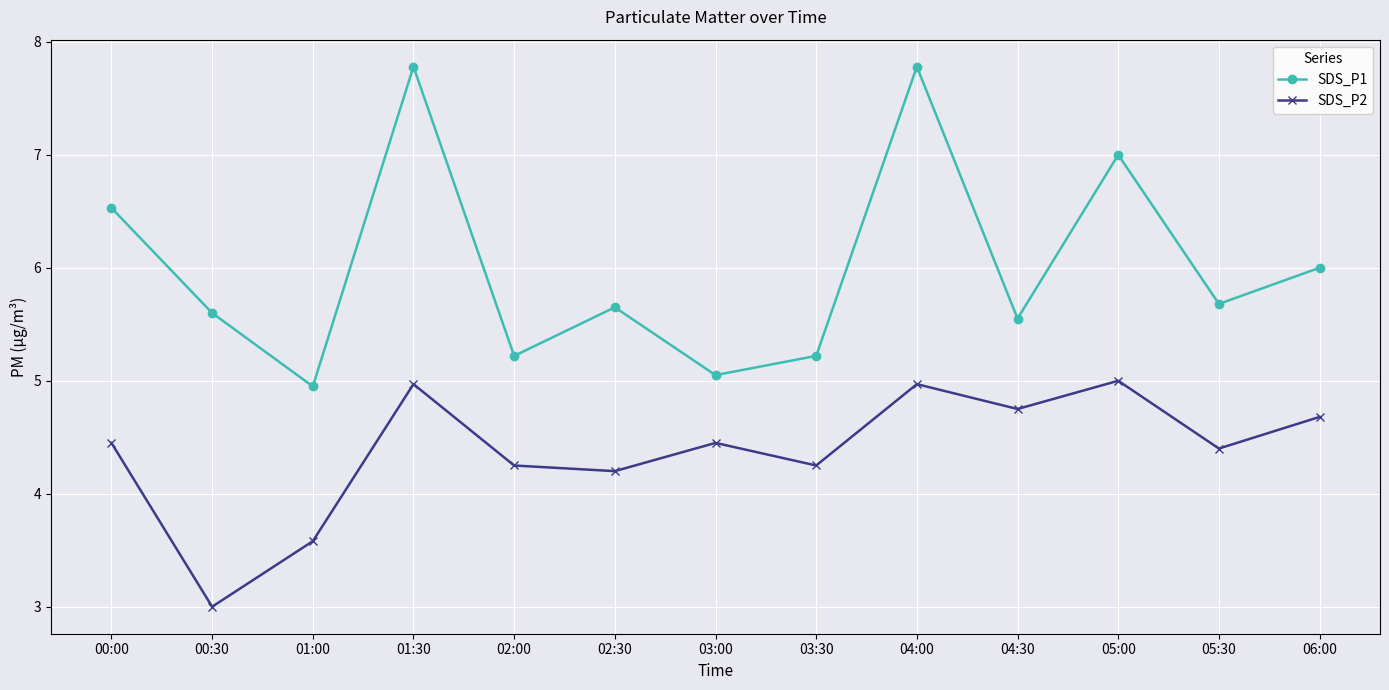

Which category has the lowest value across all series?

00:30